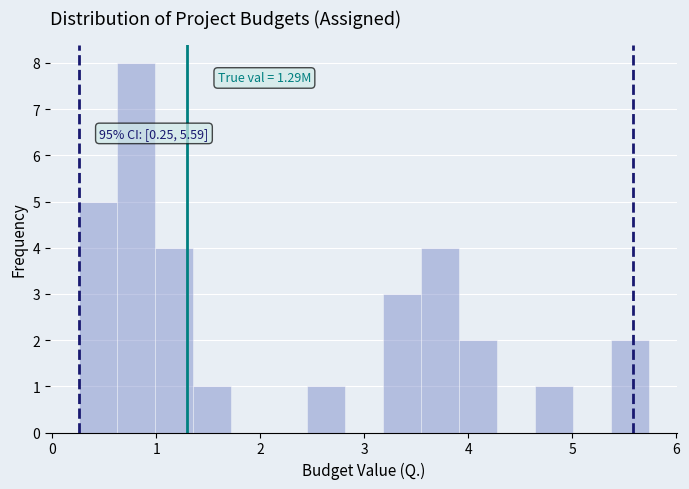

Around what value on the x-axis is the tallest bar? Give the approximate position of its centre, as read against the axis.

0.8